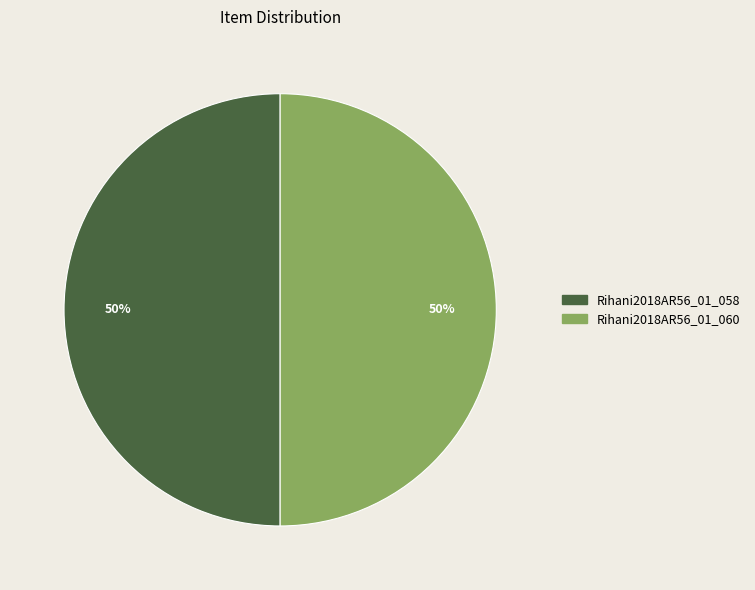

What is the ratio of the value at Rihani2018AR56_01_060 to the value at Rihani2018AR56_01_058?

1.0